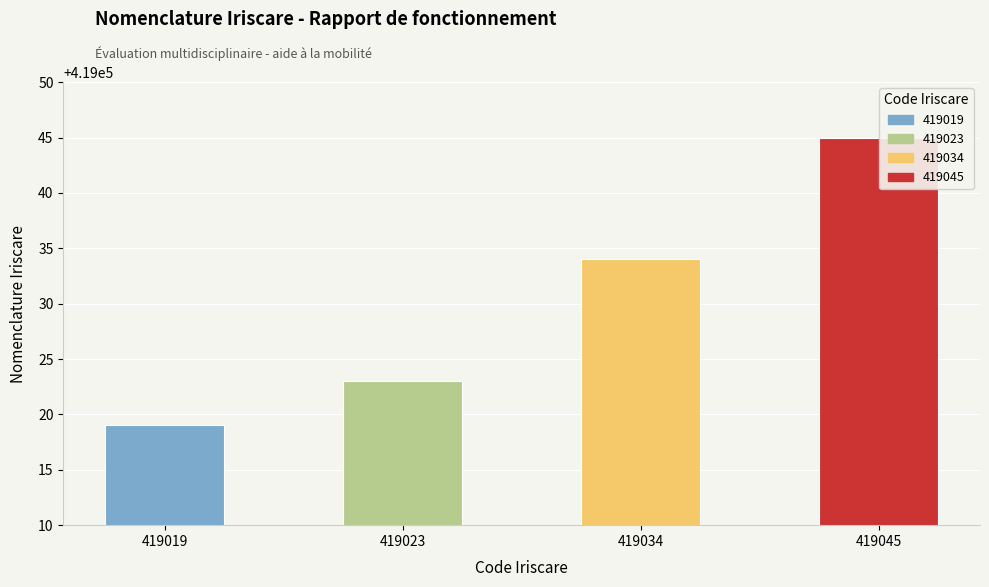

What is the greatest value displayed?

419045